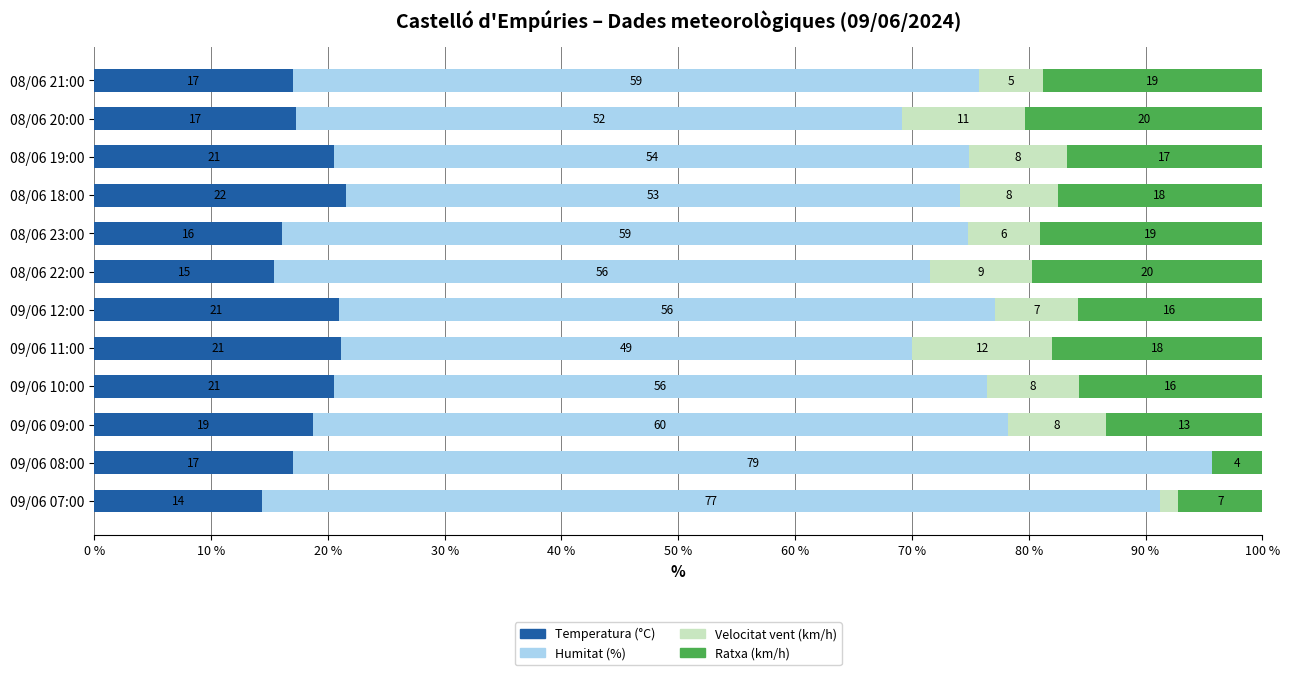

Which category has the highest value in the Temperatura (°C) series?

08/06 18:00